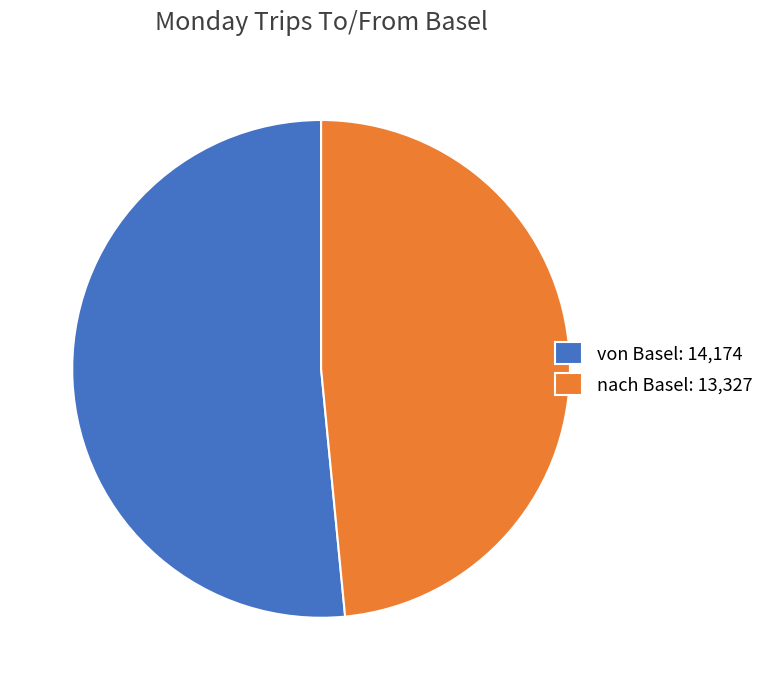

Rank the categories by value from highest to lowest.

von Basel, nach Basel